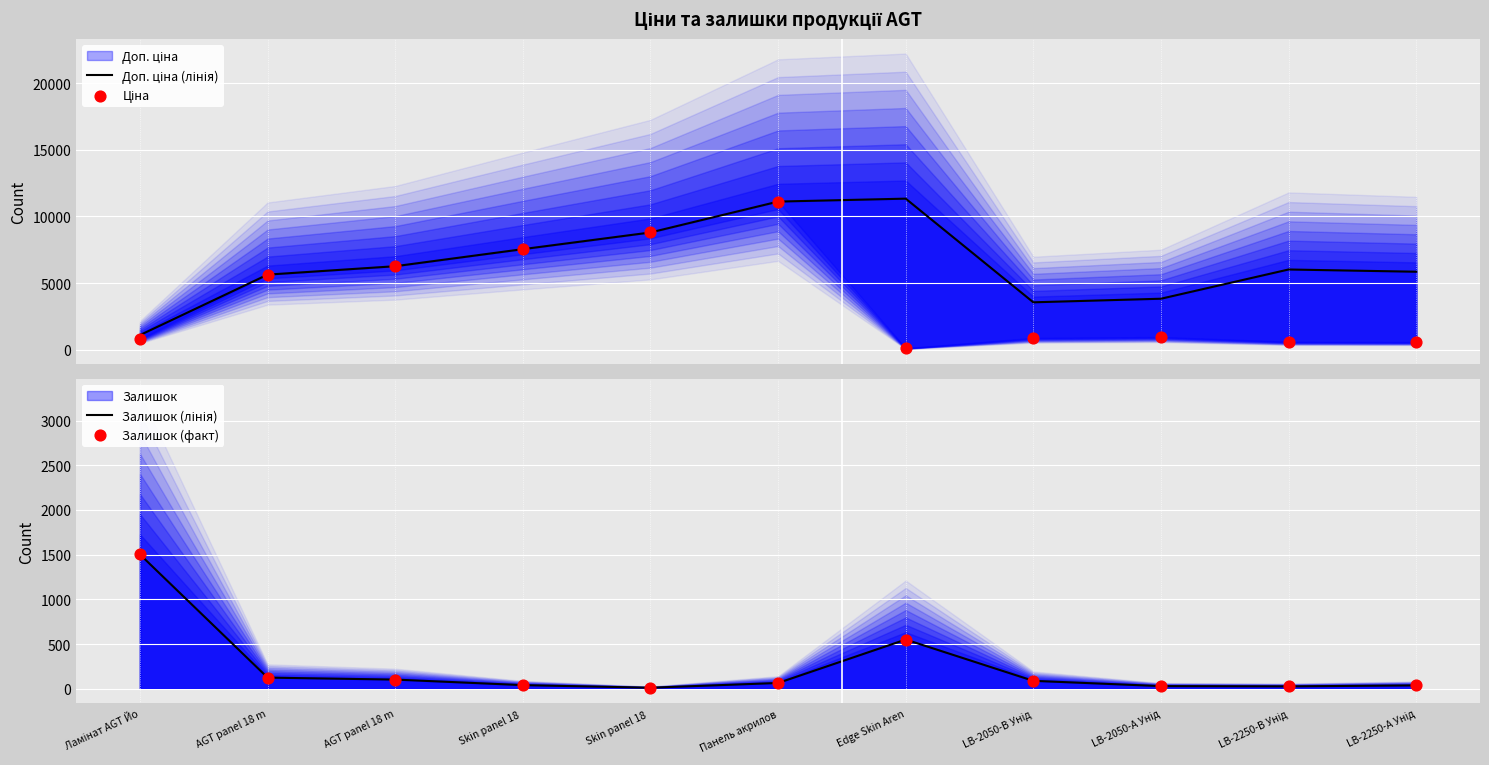

At how many categories does at least one series exceed 9247?

2